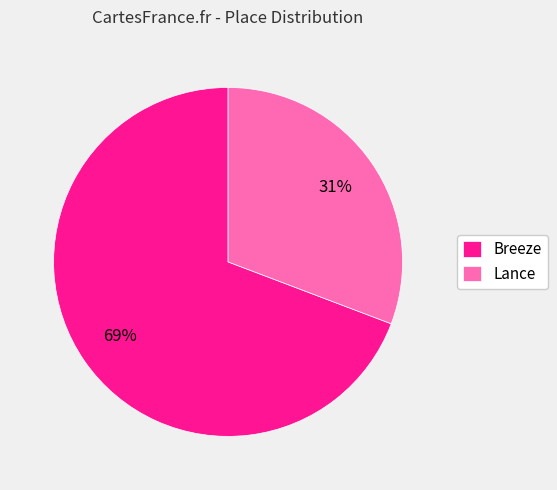

Do Breeze and Lance together represent more than half of the pie?

Yes